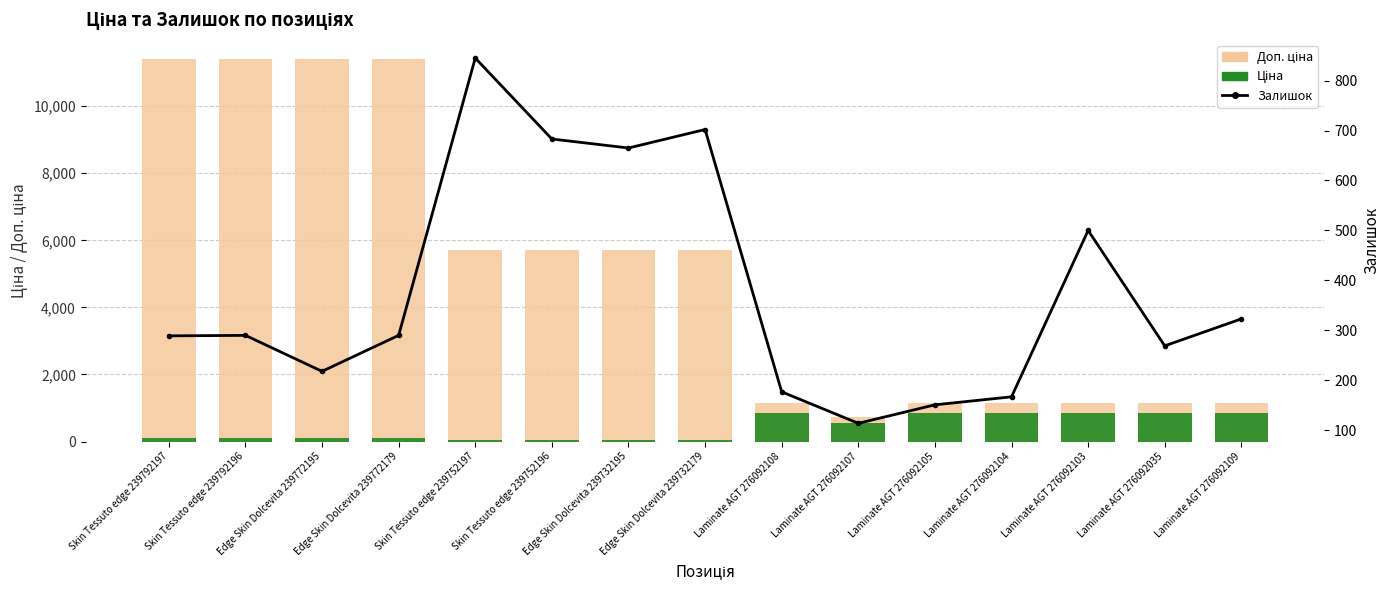

What is the sum of all Доп. ціна values?

76105.4